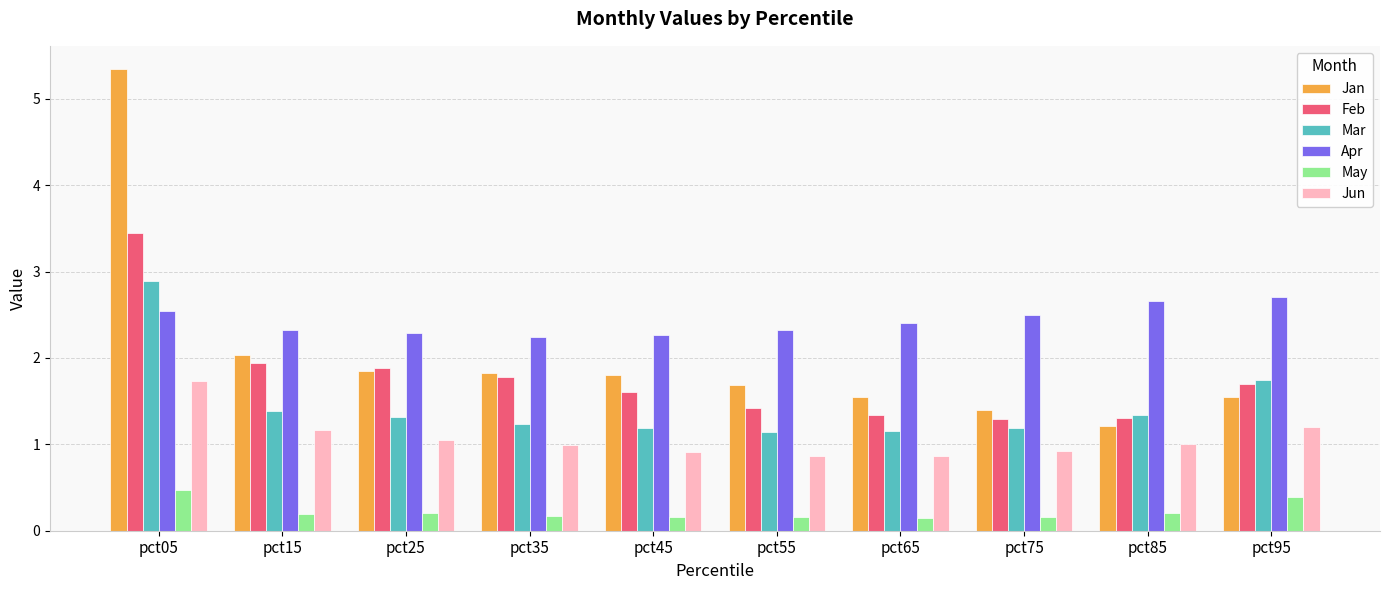

What is the spread (max minus min) of values at pct55?

2.2